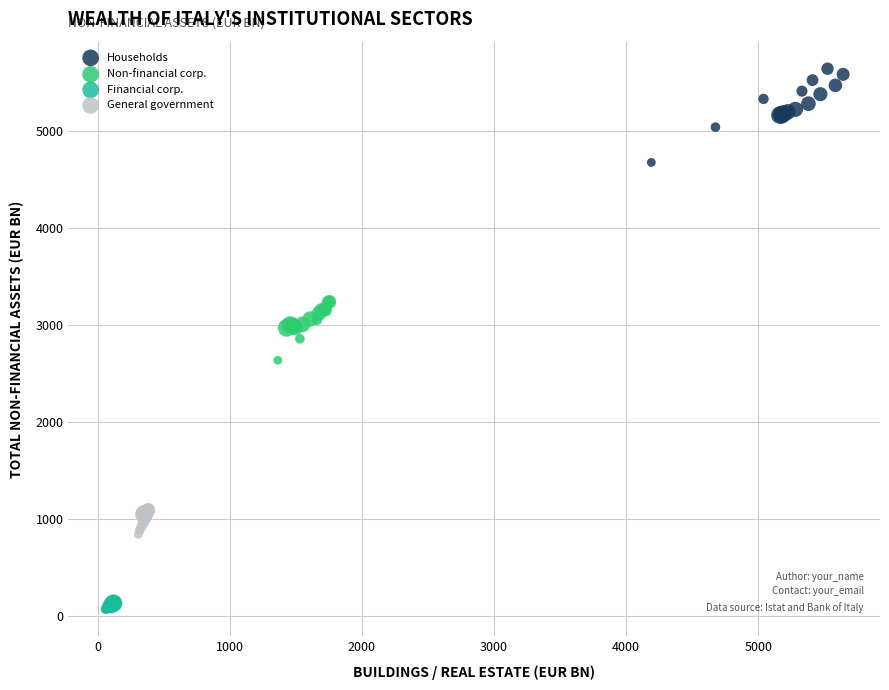

Which series reaches the maximum Y coordinate?

Households